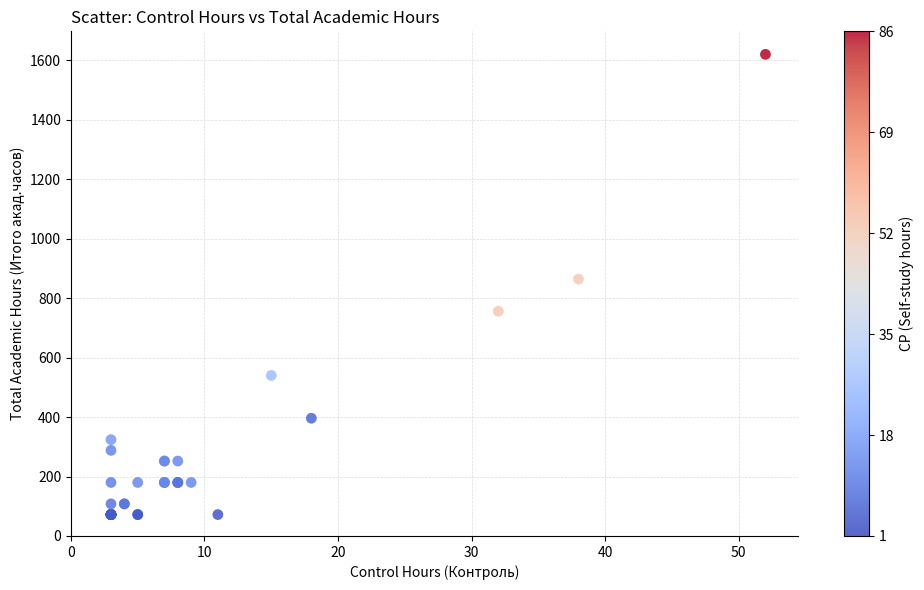

What Y value in the scatter plot is closest to 846?

864